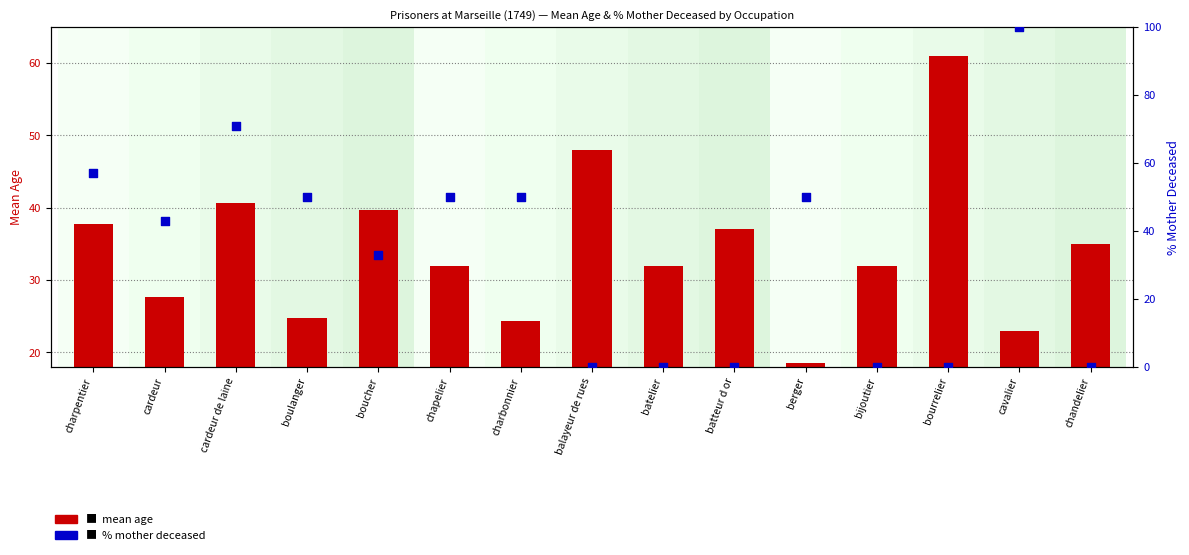

Which series contains the lowest Y value?

% mother deceased